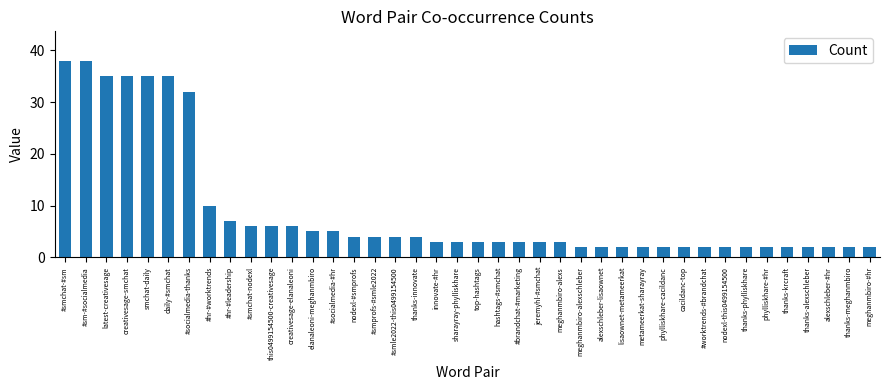

How many categories are shown in the chart?

40